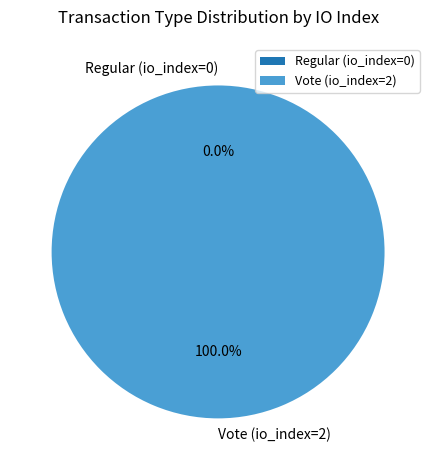

What percentage is the Vote (io_index=2) slice, to the nearest percent?

100%